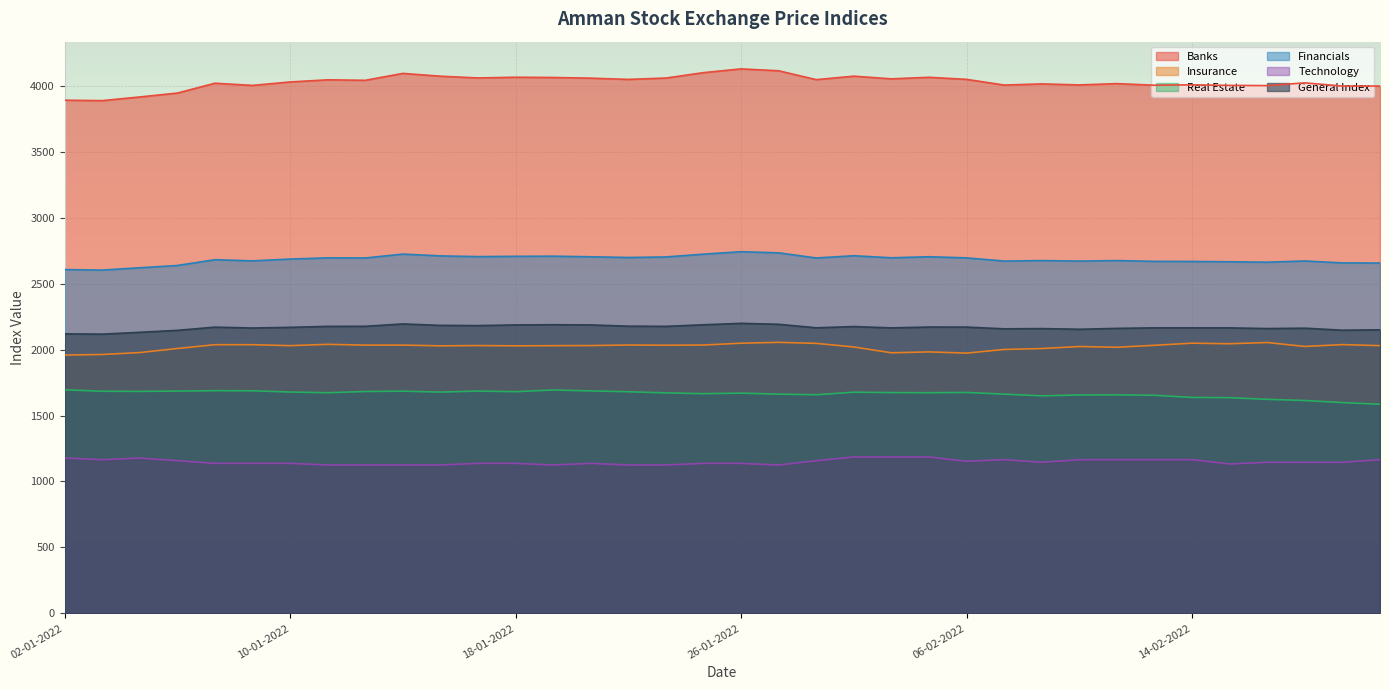

True or false: Insurance has more than 1 interior local peaks.

True